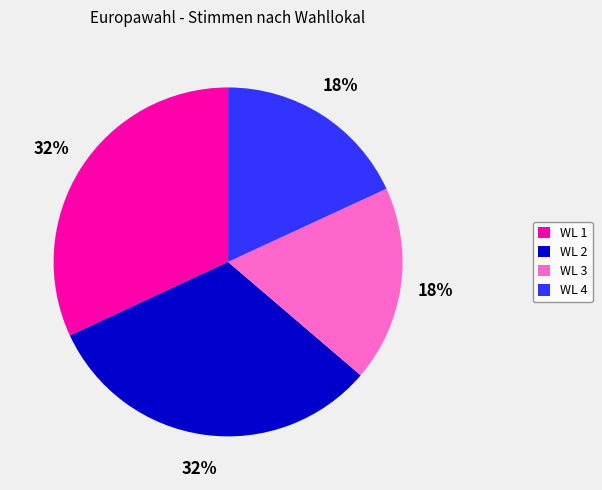

True or false: WL 4 accounts for 18% of the total.

True